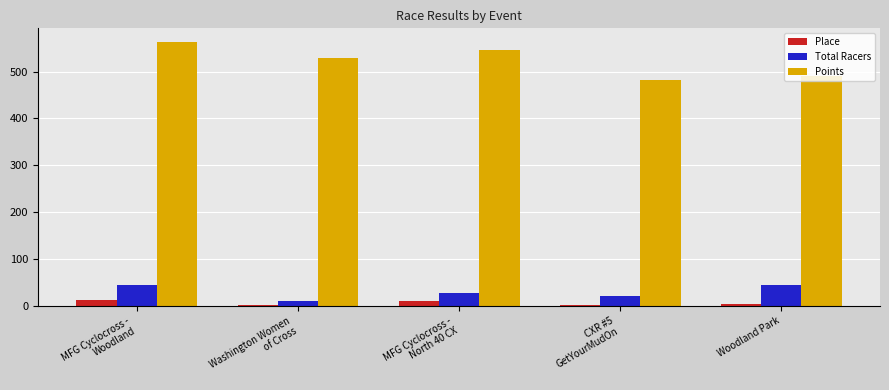

The value of Total Racers at MFG Cyclocross -
Woodland is 45.0. True or false?

True